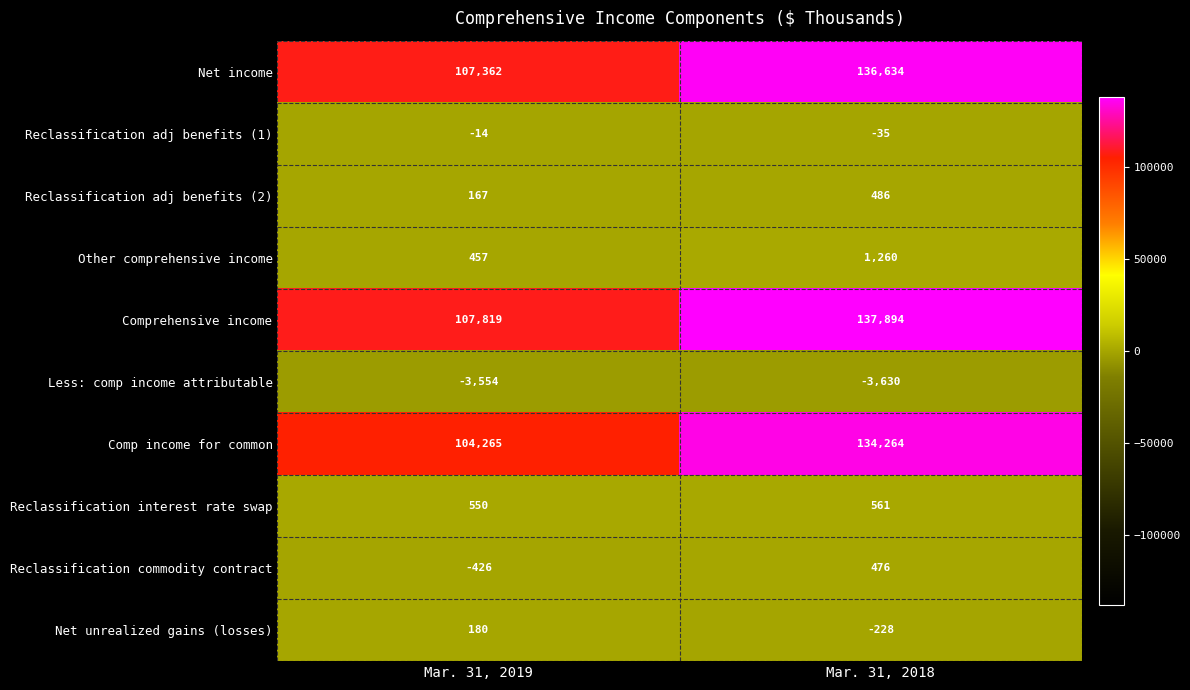

How many categories are shown in the chart?

2